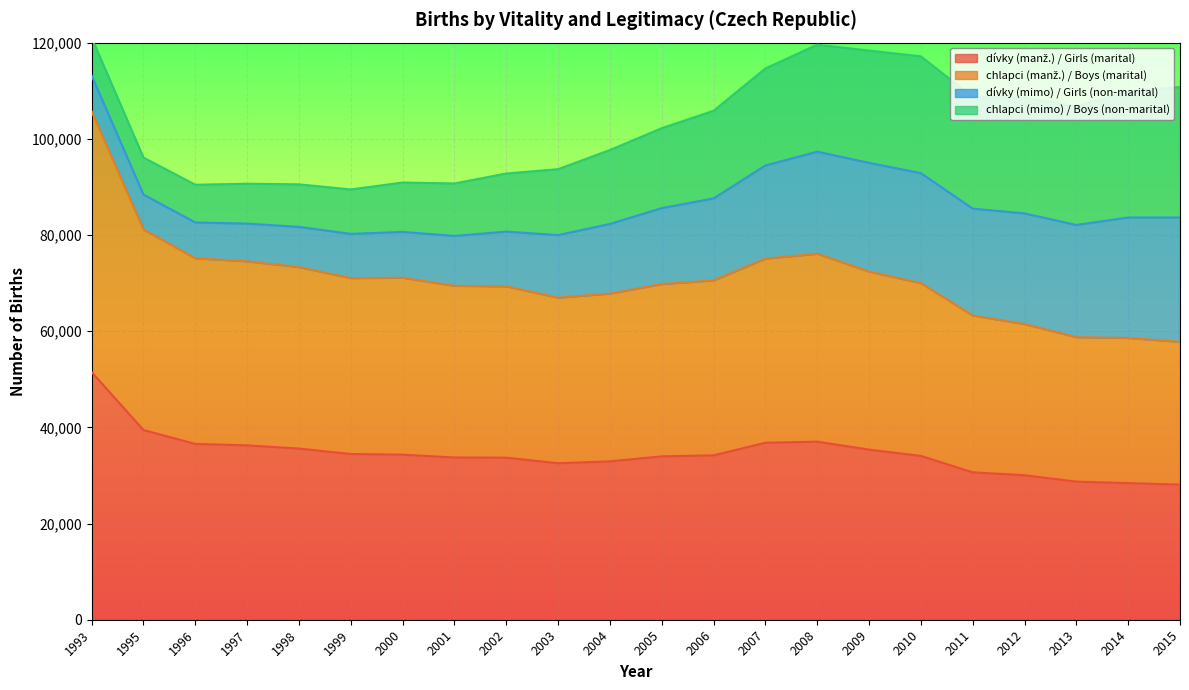

The value of dívky (manž.) / Girls (marital) at 1999 is 10572. True or false?

False